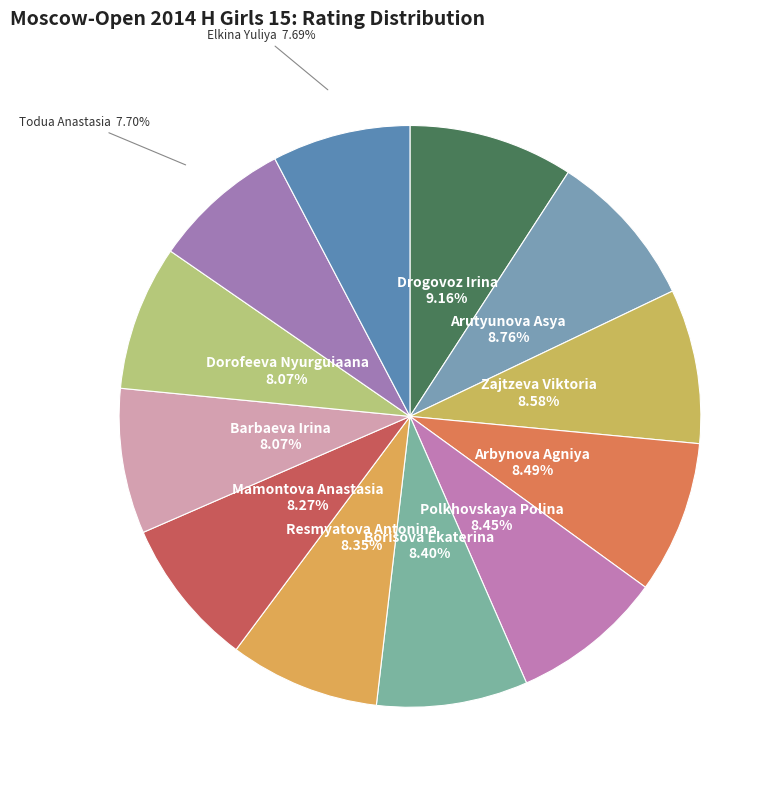

What is the ratio of the value at Dorofeeva Nyurguiaana to the value at Mamontova Anastasia?

1.0